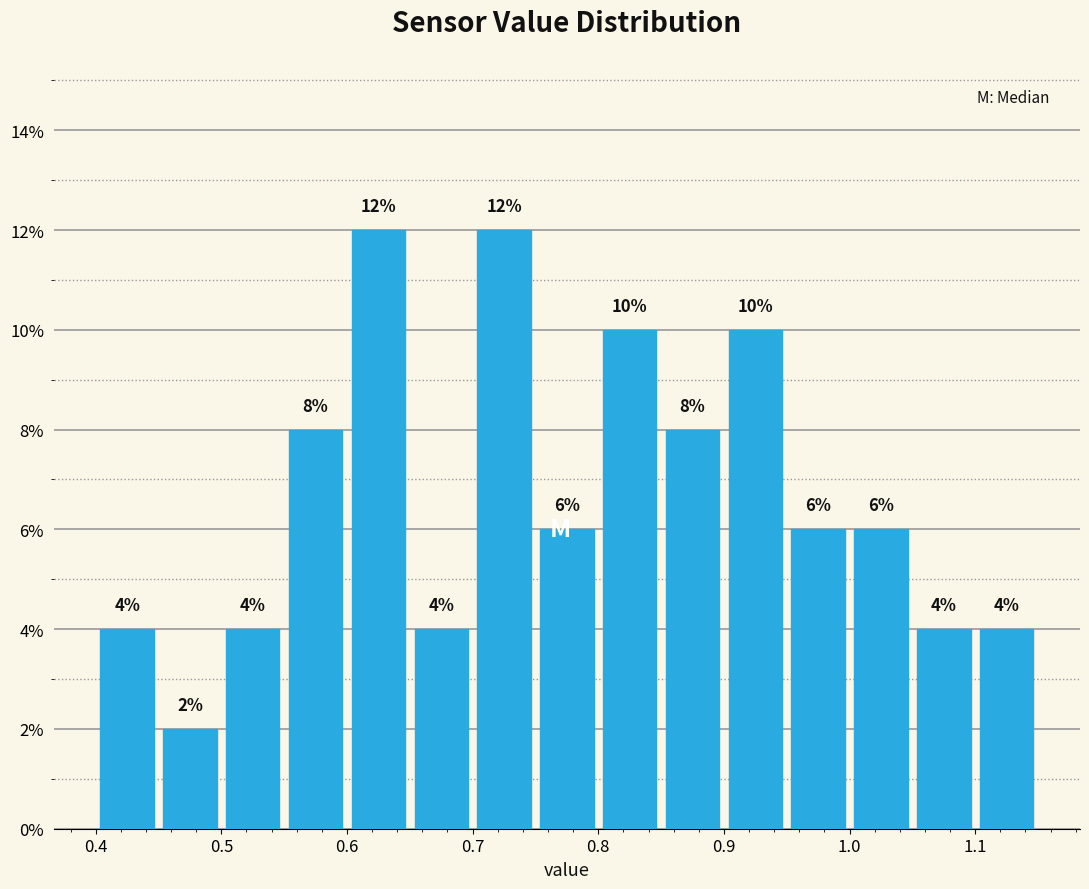

Reading left to right, list every bar in this chart as the range it spans on the x-axis followed by its height.

0.40 to 0.45: 4
0.45 to 0.50: 2
0.50 to 0.55: 4
0.55 to 0.60: 8
0.60 to 0.65: 12
0.65 to 0.70: 4
0.70 to 0.75: 12
0.75 to 0.80: 6
0.80 to 0.85: 10
0.85 to 0.90: 8
0.90 to 0.95: 10
0.95 to 1.00: 6
1.00 to 1.05: 6
1.05 to 1.10: 4
1.10 to 1.15: 4